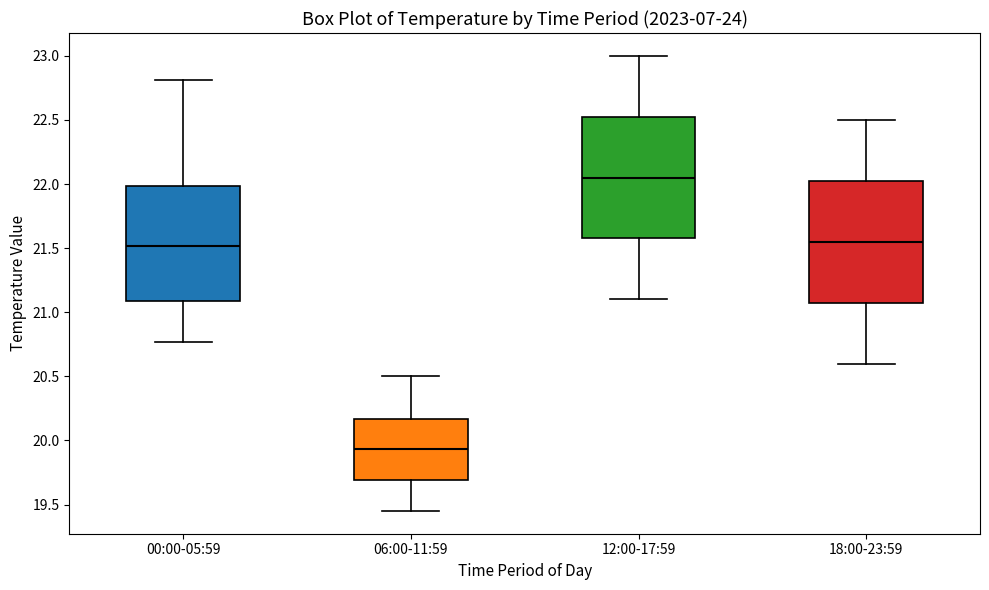

Reading left to right, read every box against the y-axis: the position of its median line, the range the box covers, and the ends of its whiskers. The values are not printed on the chart, so give them approximately, as read against the axis.

00:00-05:59: median 21.50, box 21.10 to 22.00, whiskers 20.75 to 22.80
06:00-11:59: median 19.95, box 19.70 to 20.15, whiskers 19.45 to 20.50
12:00-17:59: median 22.05, box 21.60 to 22.55, whiskers 21.10 to 23.00
18:00-23:59: median 21.55, box 21.10 to 22.05, whiskers 20.60 to 22.50